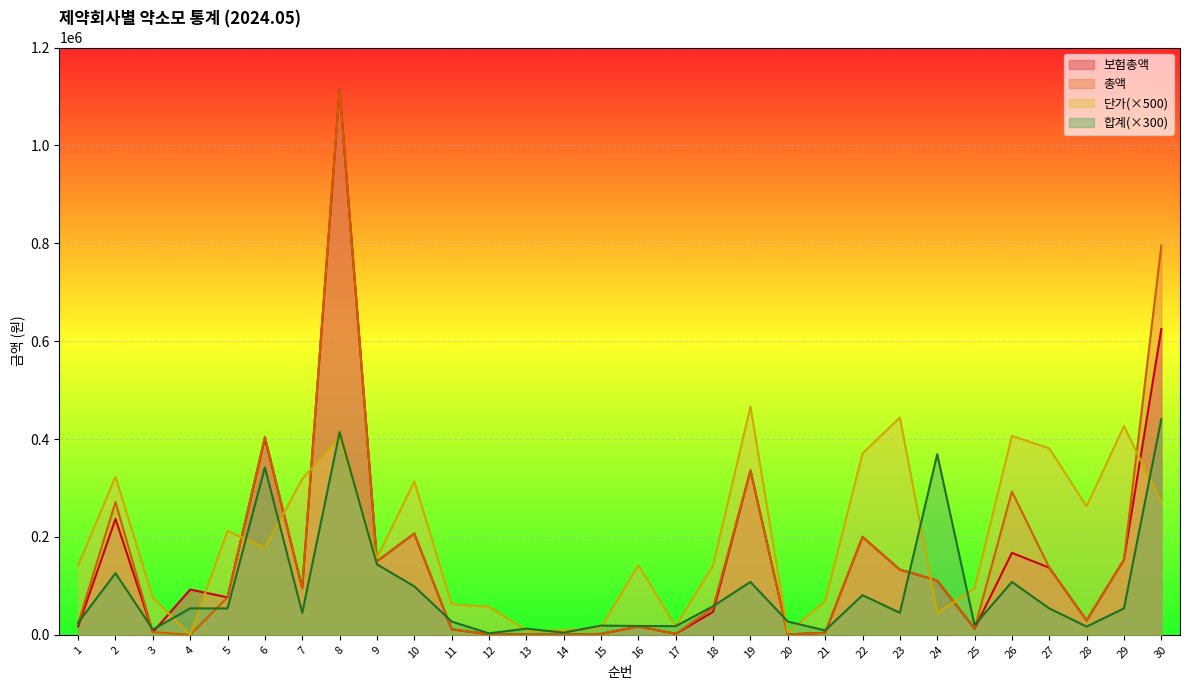

Which series has the largest total across all categories?

단가(×500)